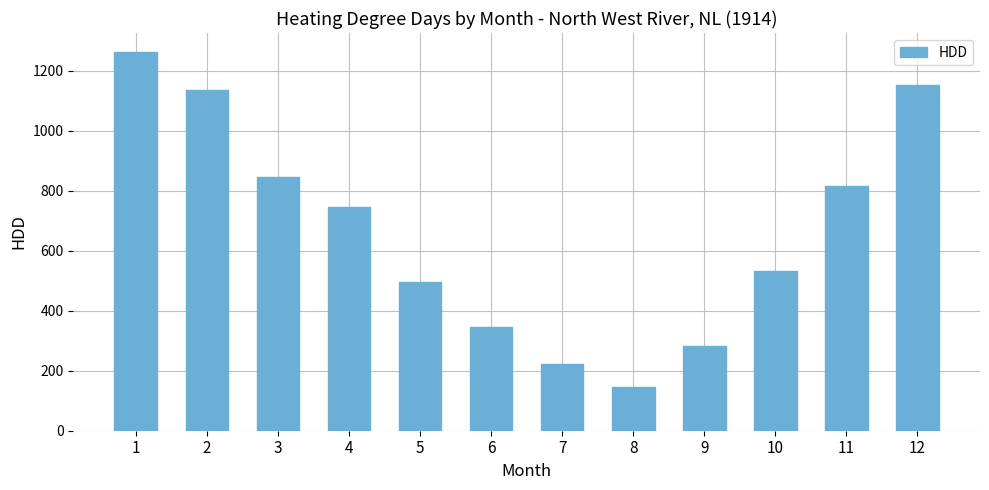

List the labels in order of value, smallest first.

8, 7, 9, 6, 5, 10, 4, 11, 3, 2, 12, 1